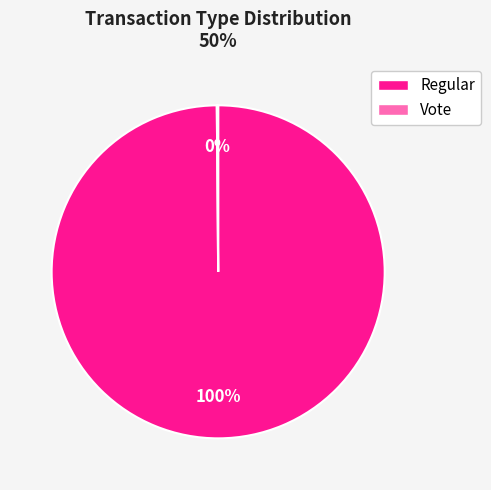

Which slice is the largest?

Regular